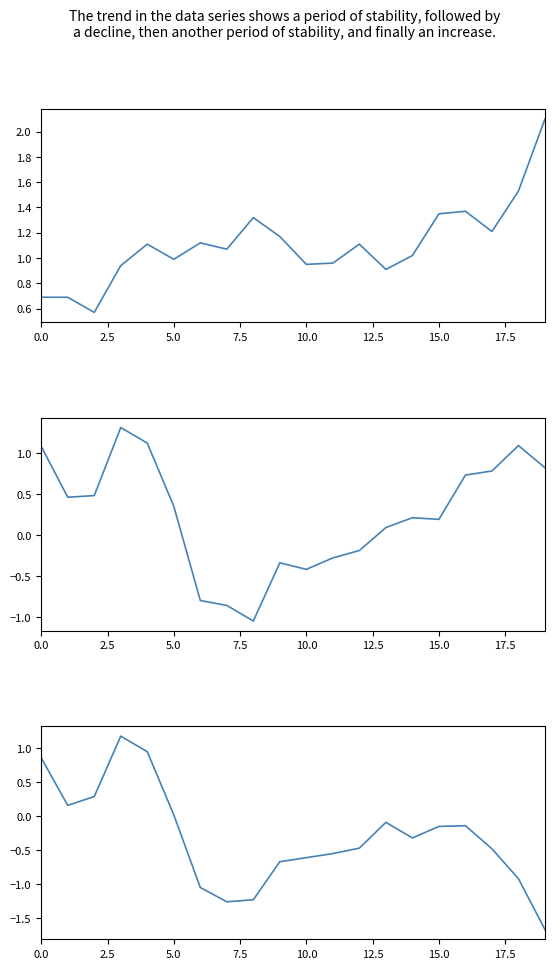

What is the sum of the roll_ten_sec_min_deg values at 5.0 and 2.5?

0.4